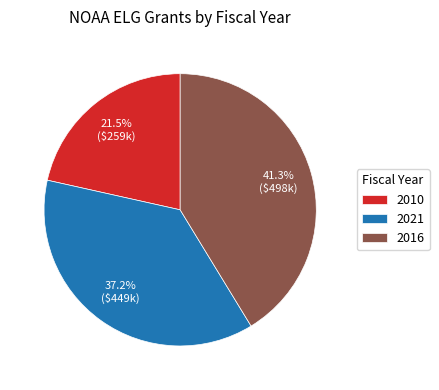

What is the smallest slice in the pie chart?

2010